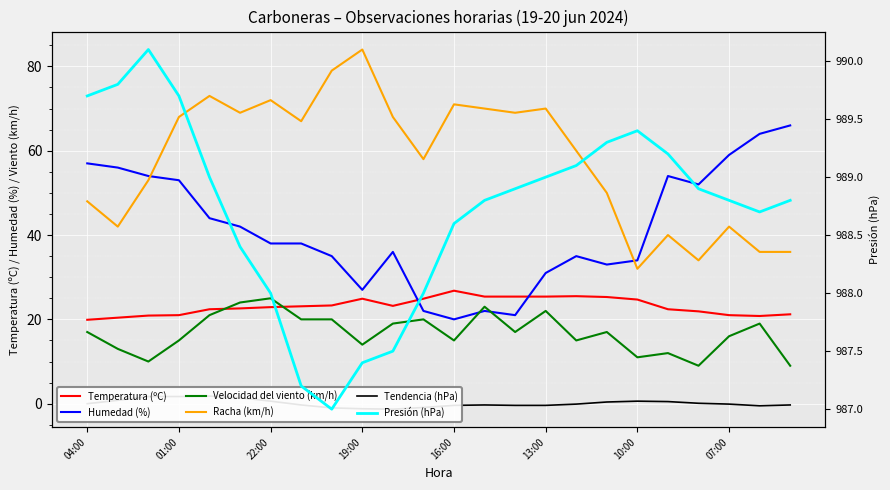

At how many categories does at least one series exceed 318?

24